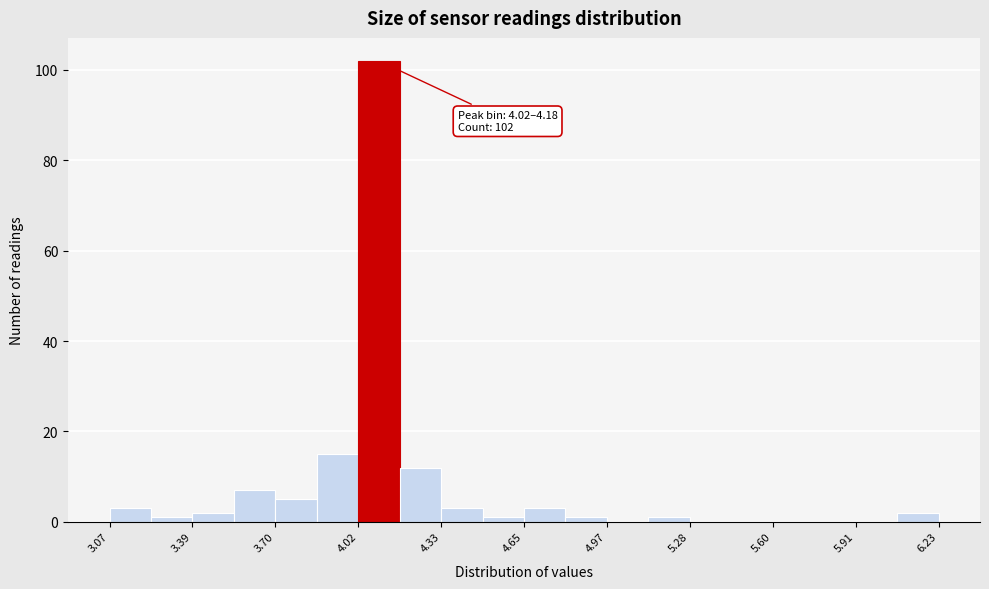

Around what value on the x-axis is the tallest bar? Give the approximate position of its centre, as read against the axis.

4.10